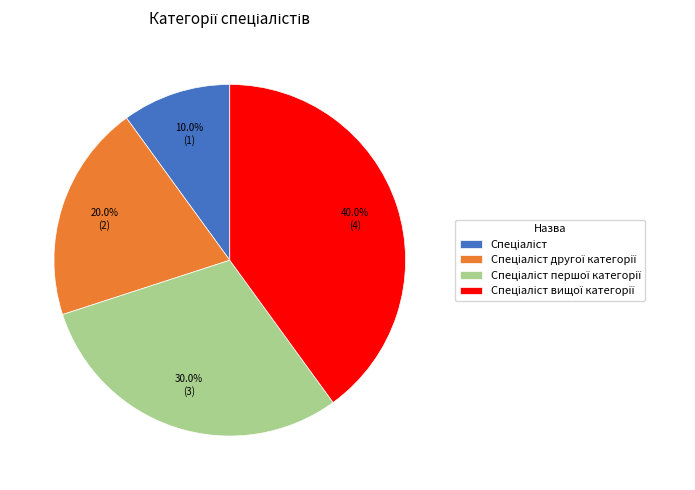

Is there a majority slice in this chart?

No